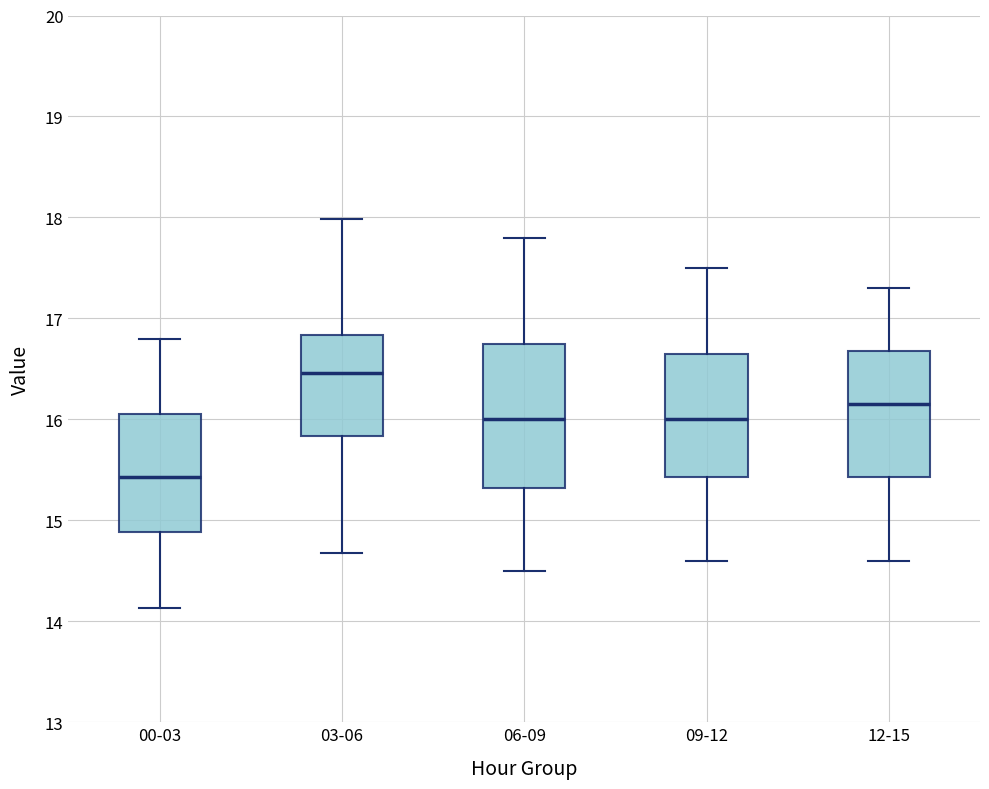

Reading left to right, transcribe this box plot: for each box, give where its median line is, the range the box spans, and where its two whiskers end, as read against the y-axis. The values are not printed on the chart, so give them approximately, as read against the axis.

00-03: median 15.4, box 14.9 to 16.1, whiskers 14.1 to 16.8
03-06: median 16.5, box 15.8 to 16.8, whiskers 14.7 to 18.0
06-09: median 16.0, box 15.3 to 16.8, whiskers 14.5 to 17.8
09-12: median 16.0, box 15.4 to 16.7, whiskers 14.6 to 17.5
12-15: median 16.2, box 15.4 to 16.7, whiskers 14.6 to 17.3